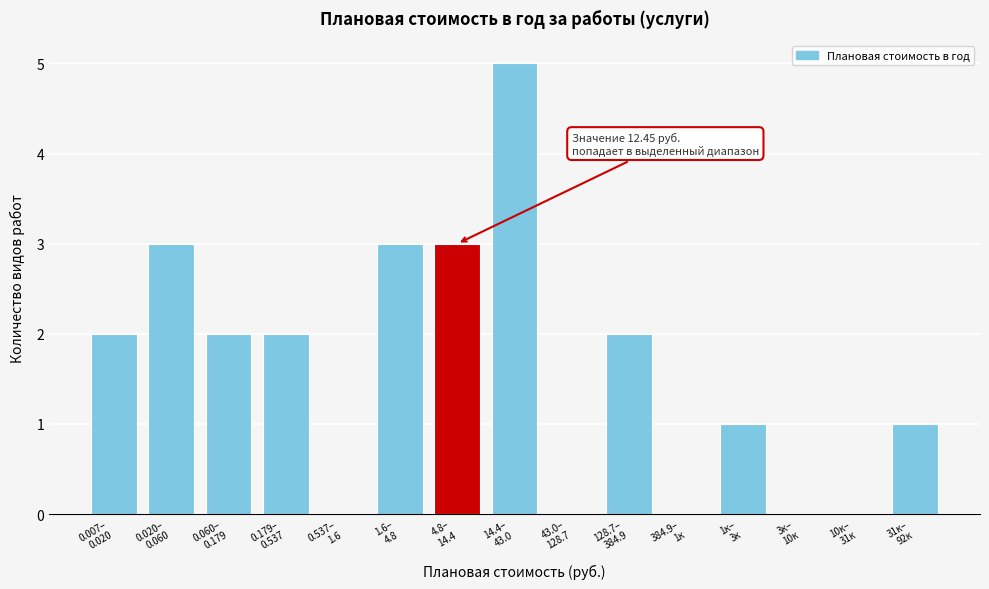

What is the maximum value shown in the chart?

5